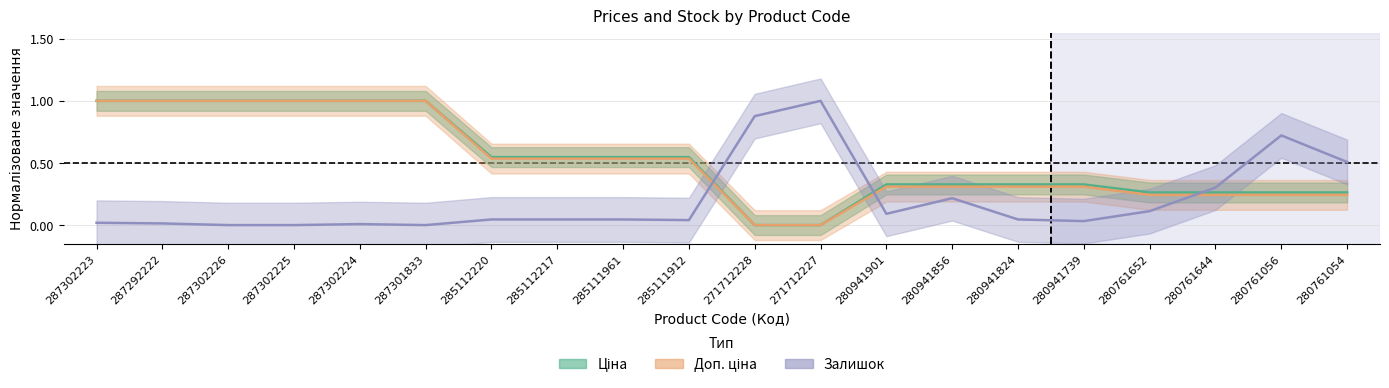

True or false: Доп. ціна has more than 2 interior local peaks.

False